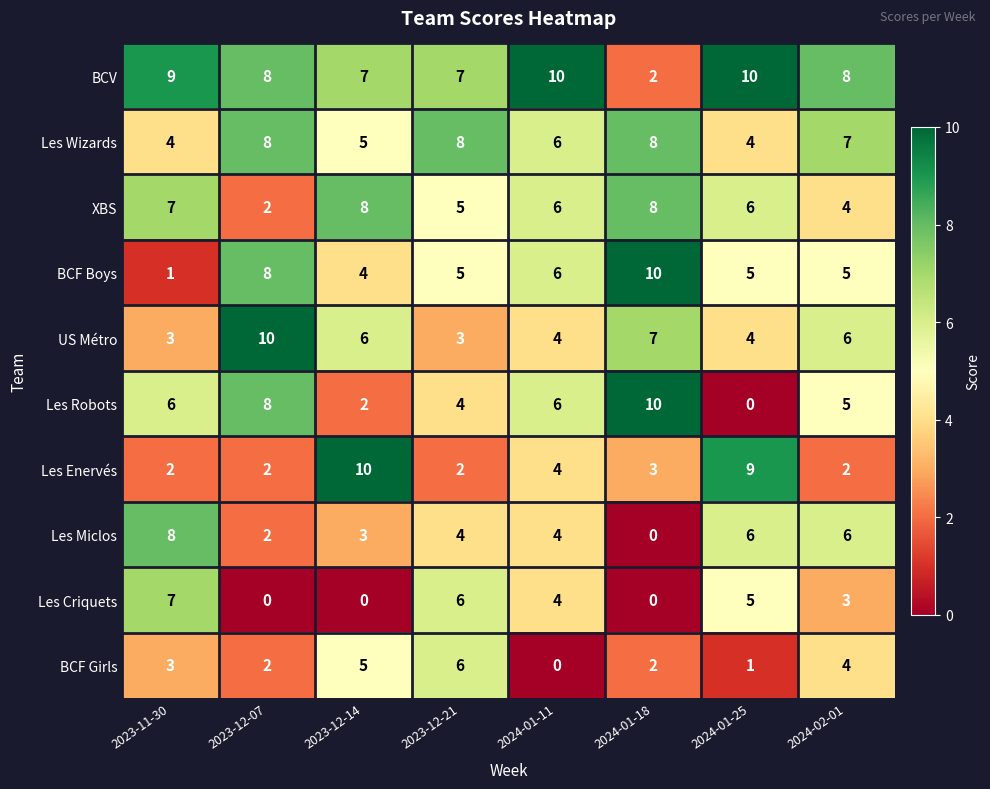

Which series has the largest total across all categories?

BCV